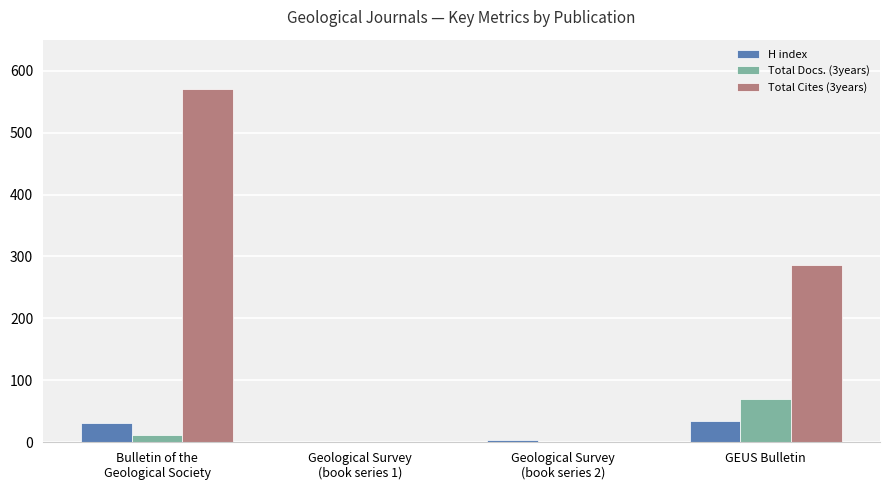

The Total Docs. (3years) series shows 44 at Geological Survey
(book series 1). True or false?

False